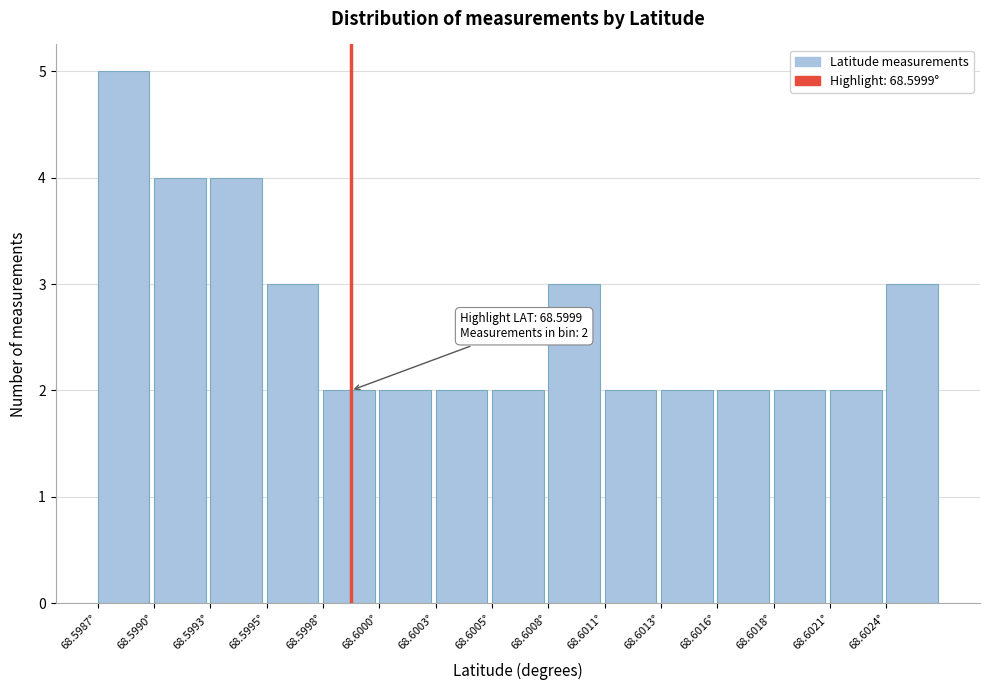

Reading left to right, list all the values displayed in this chart.

68.5987°=5	68.5990°=4	68.5993°=4	68.5995°=3	68.5998°=2	68.6000°=2	68.6003°=2	68.6005°=2	68.6008°=3	68.6011°=2	68.6013°=2	68.6016°=2	68.6018°=2	68.6021°=2	68.6024°=3